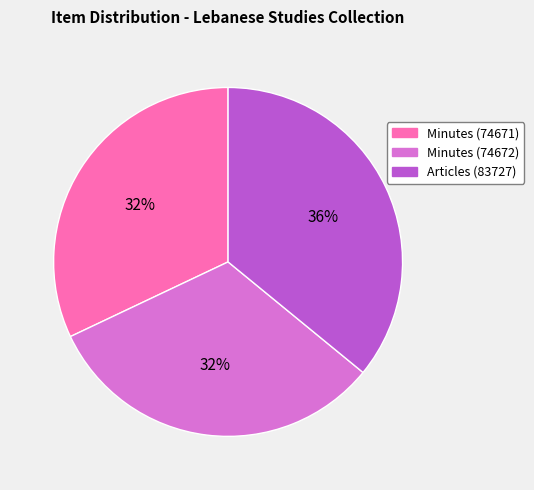

What is the largest slice in the pie chart?

Articles (83727)